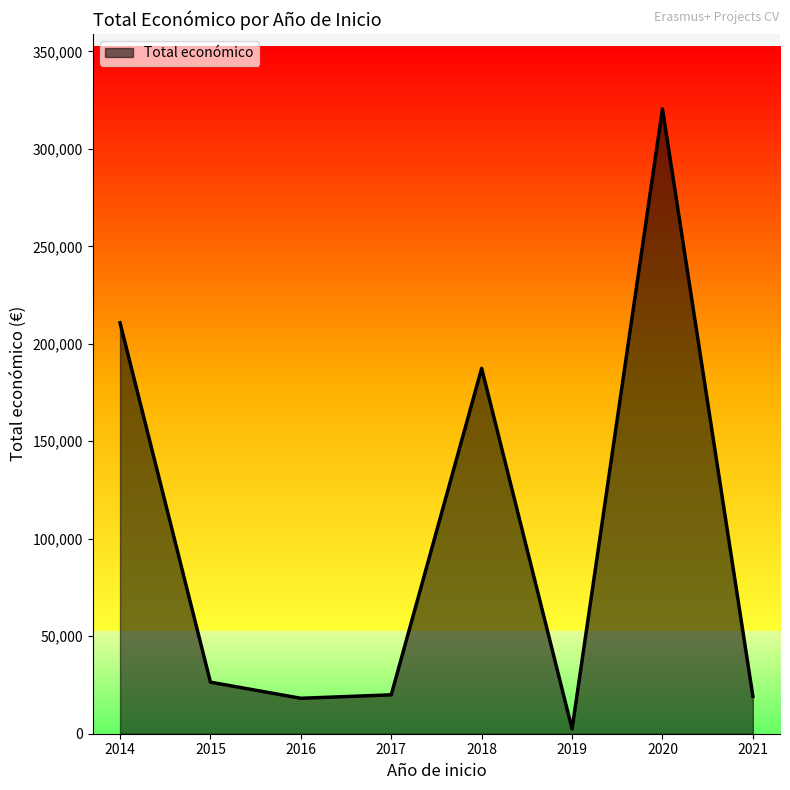

What is the sum of all values?

804792